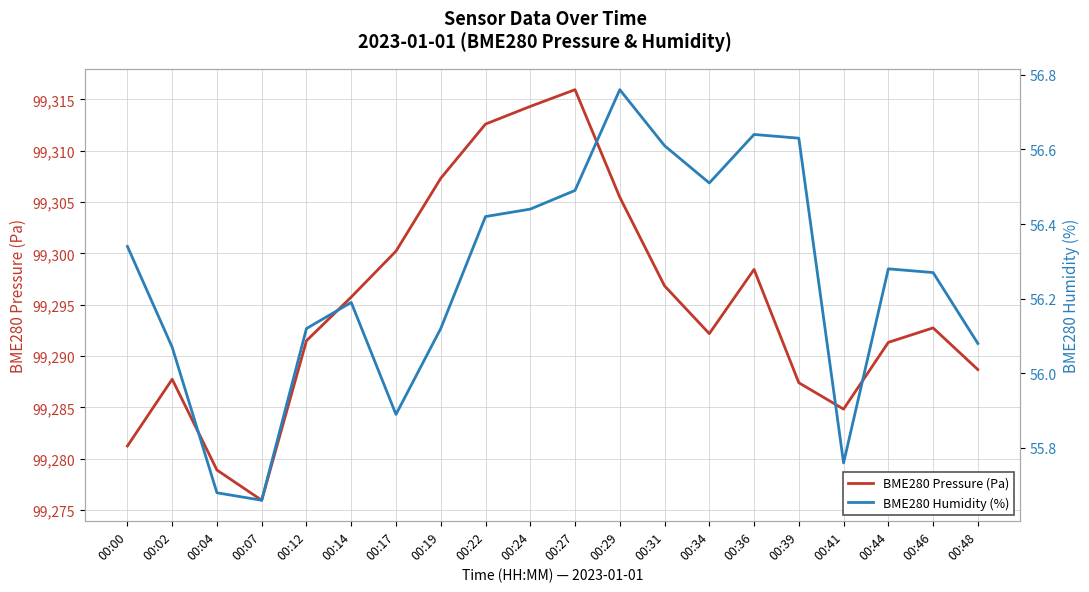

What is the difference between the maximum and second lowest values in the BME280 Pressure (Pa) series?

37.0